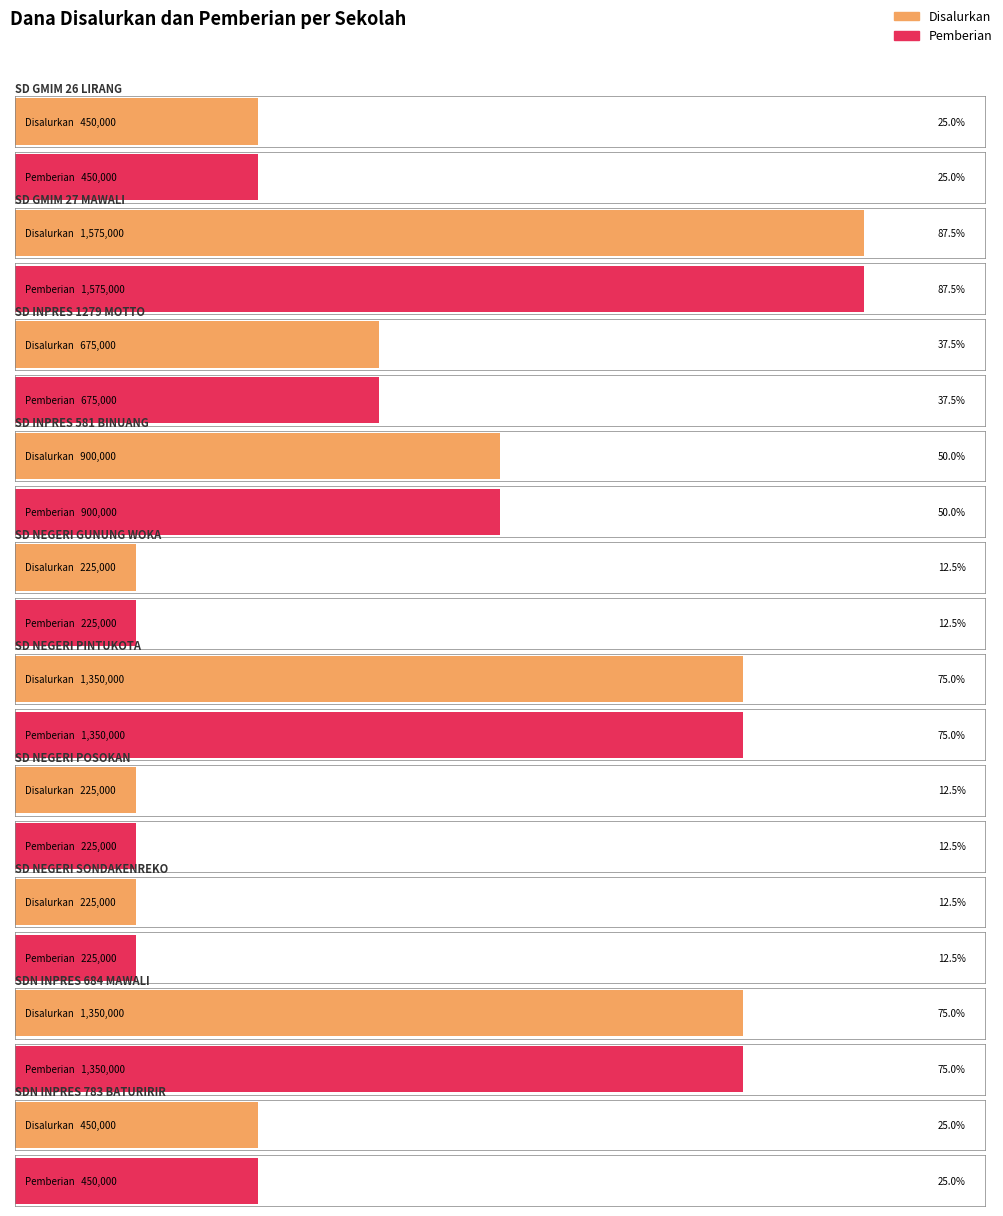

Count the Pemberian values in the range 225000 to 1350000.

9